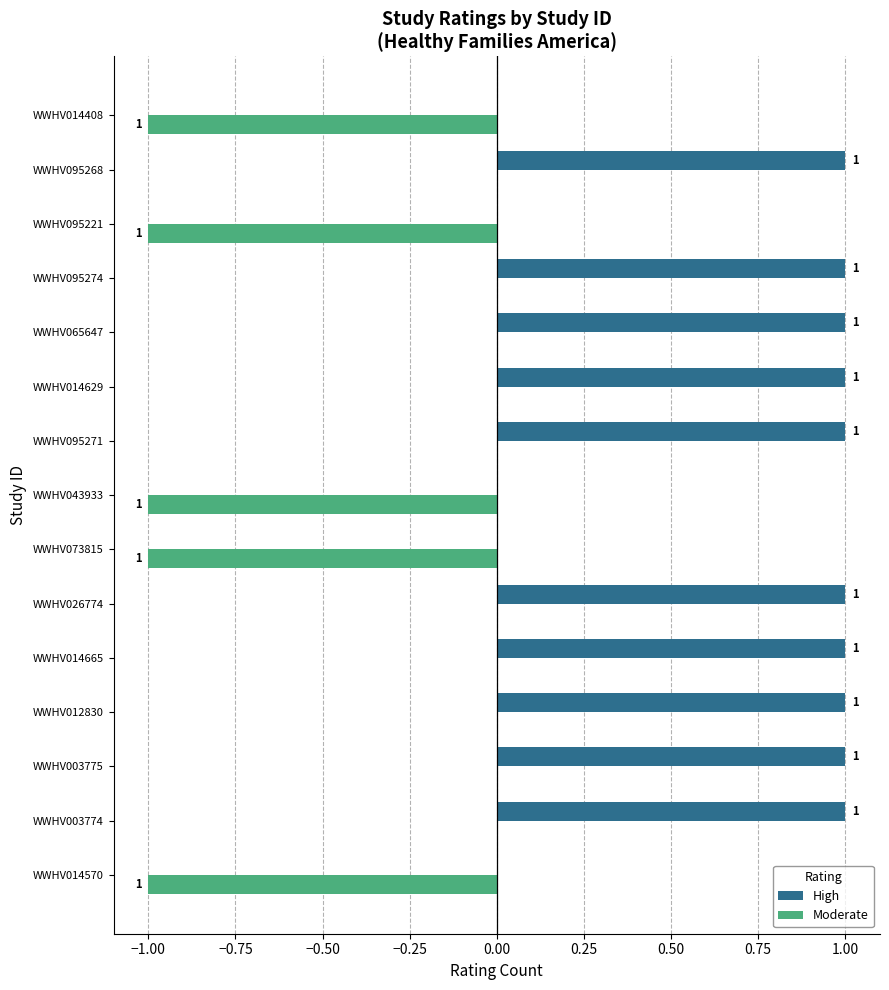

How many Moderate values are between -1 and 0?

15